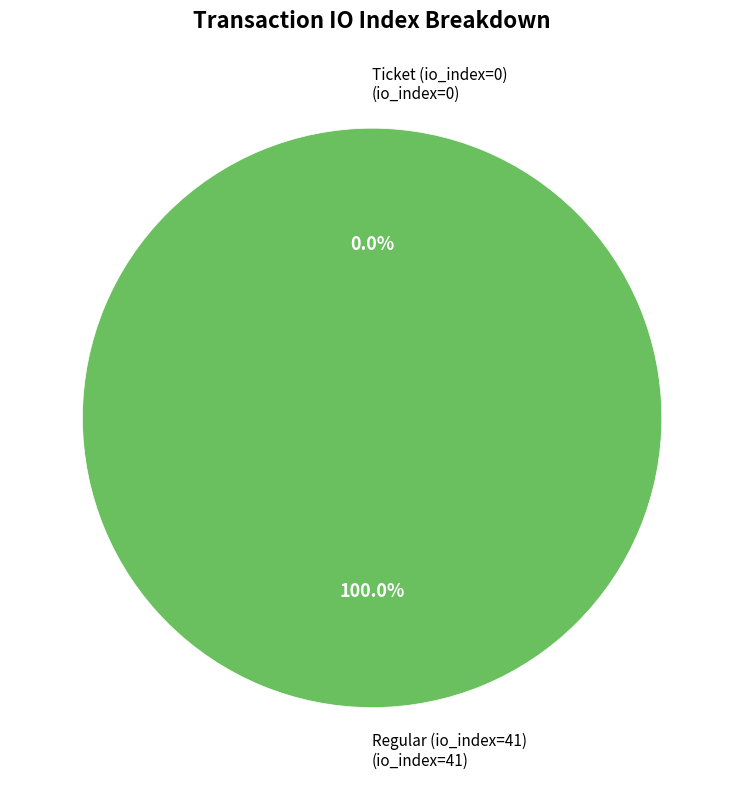

Is it true that Ticket (io_index=0) is 0% of the pie?

True